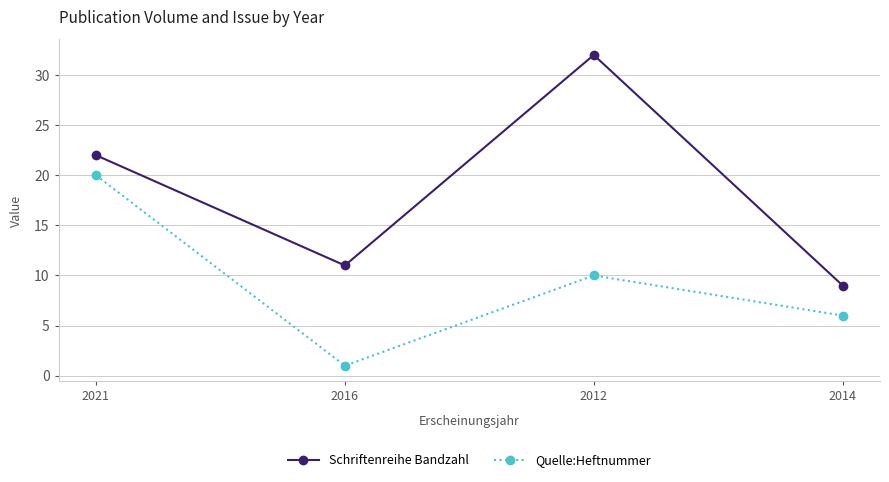

True or false: Schriftenreihe Bandzahl and Quelle:Heftnummer intersect in this chart.

False